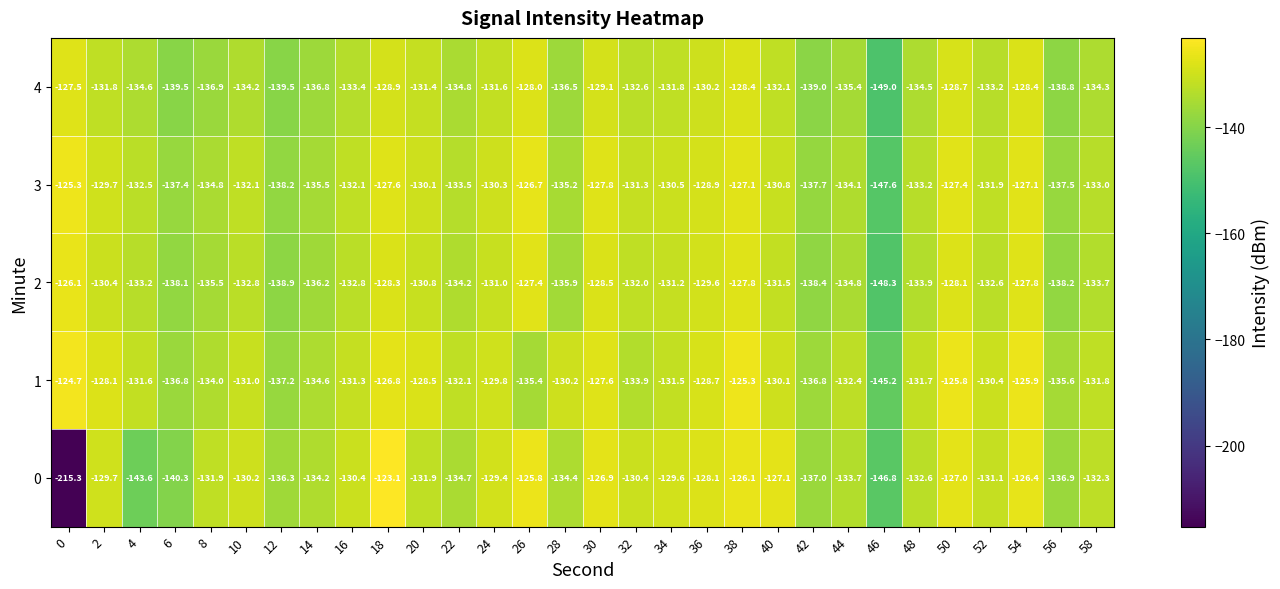

What is the total value across all series at 16?

-660.0